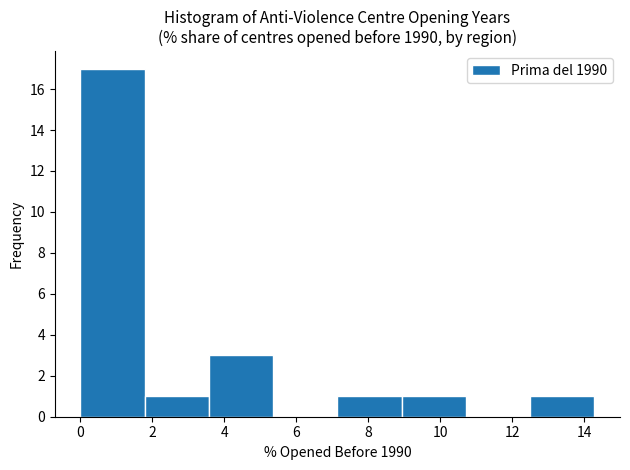

Reading left to right, transcribe this chart: for each bar, give the range it covers on the x-axis and its height. Neither the bar edges nor the heights are printed on the chart, so give them approximately, as read against the axes.

0.0 to 1.8: 17
1.8 to 3.6: 1
3.6 to 5.4: 3
5.4 to 7.2: 0
7.2 to 9.0: 1
9.0 to 10.8: 1
10.8 to 12.6: 0
12.6 to 14.2: 1